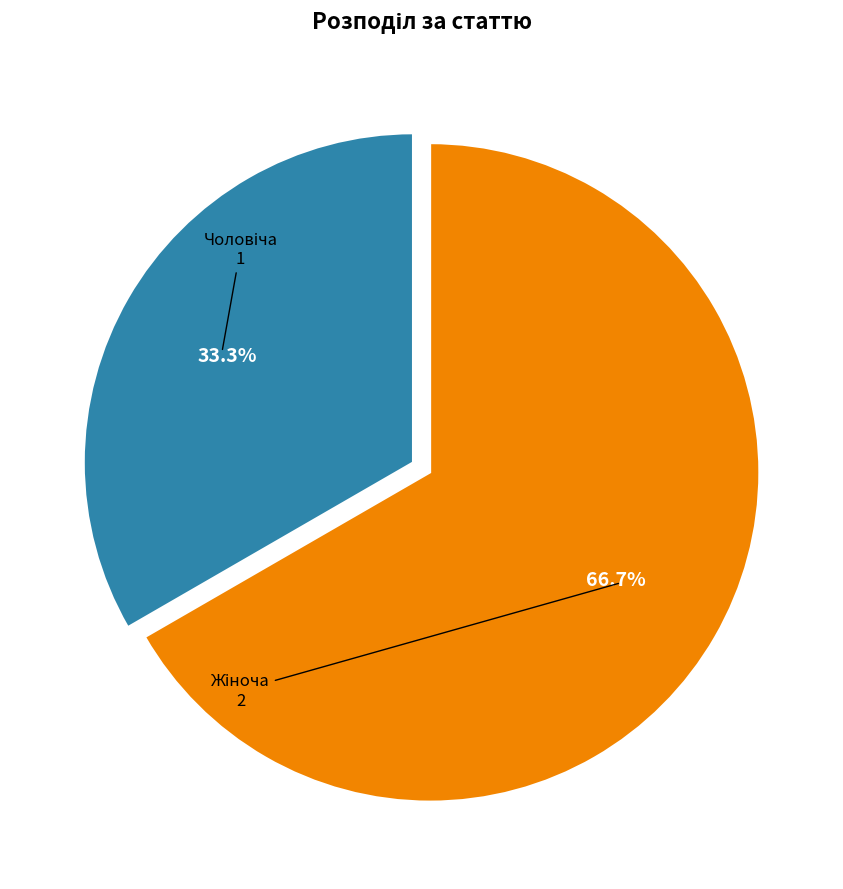

To the nearest percent, what is the average slice percentage?

50%